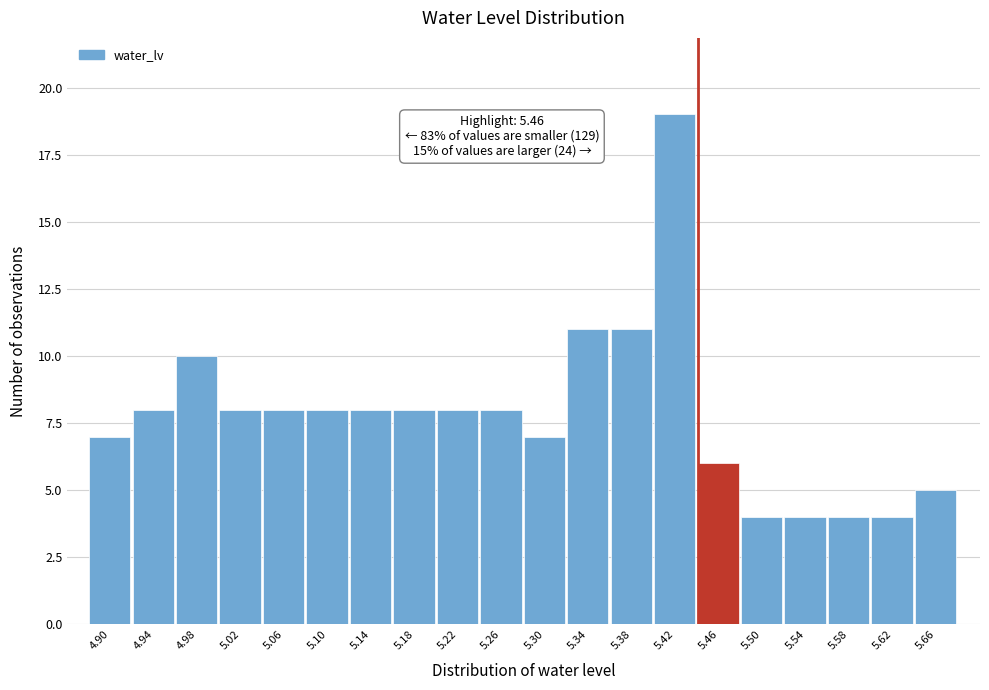

Reading right to left, transcribe all the data shown in this chart.

5	4	4	4	4	6	19	11	11	7	8	8	8	8	8	8	8	10	8	7